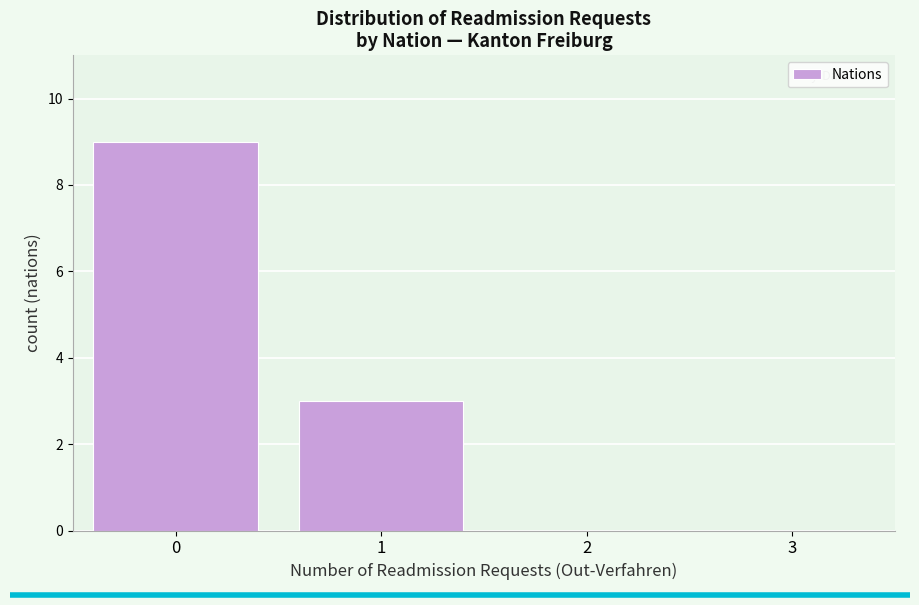

Reading left to right, list every bar in this chart as the range it spans on the x-axis followed by its height. The values are not printed on the chart, so give them approximately, as read against the axis.

-0.5 to 0.5: 9
0.5 to 1.5: 3
1.5 to 2.5: 0
2.5 to 3.5: 0